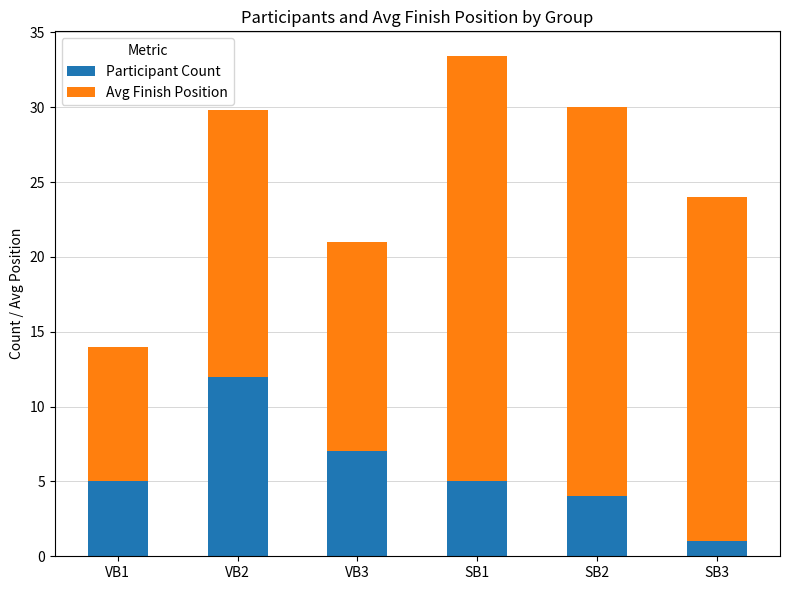

At which label does Participant Count reach its minimum?

SB3